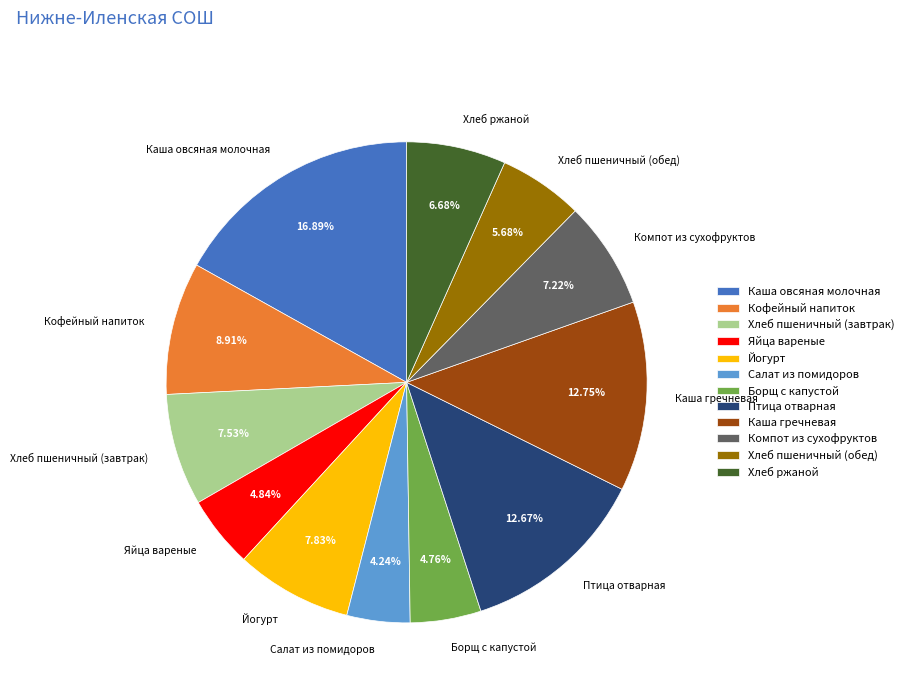

To the nearest percent, what percentage of the pie is Каша гречневая?

13%